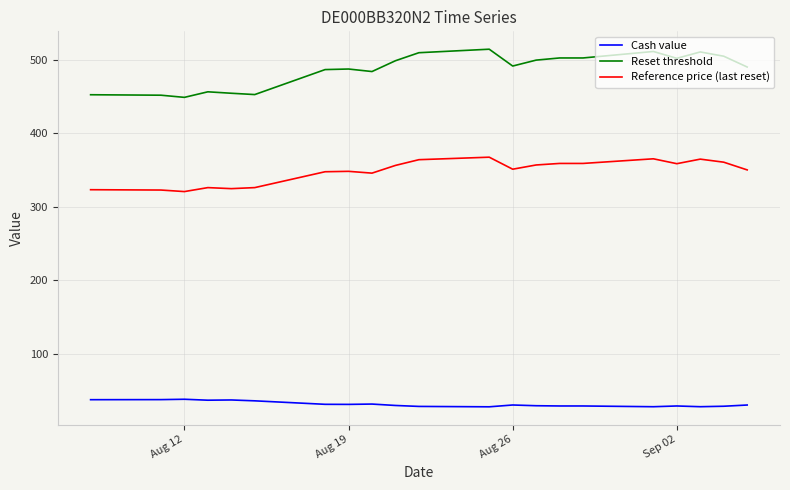

What is the highest value of the Reference price (last reset) series?

367.3